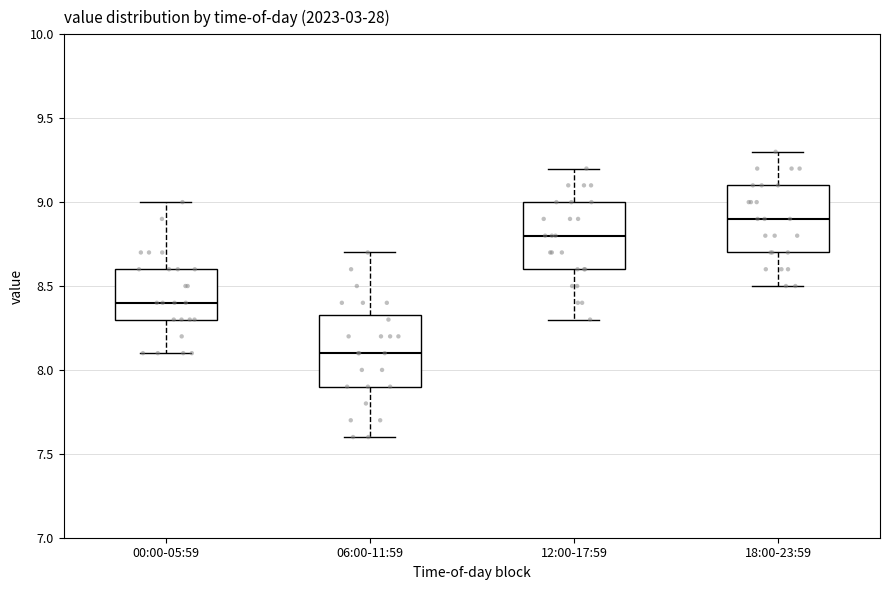

Reading left to right, transcribe this box plot: for each box, give where its median line is, the range the box spans, and where its two whiskers end, as read against the y-axis. The values are not printed on the chart, so give them approximately, as read against the axis.

00:00-05:59: median 8.40, box 8.30 to 8.60, whiskers 8.10 to 9.00
06:00-11:59: median 8.10, box 7.90 to 8.35, whiskers 7.60 to 8.70
12:00-17:59: median 8.80, box 8.60 to 9.00, whiskers 8.30 to 9.20
18:00-23:59: median 8.90, box 8.70 to 9.10, whiskers 8.50 to 9.30